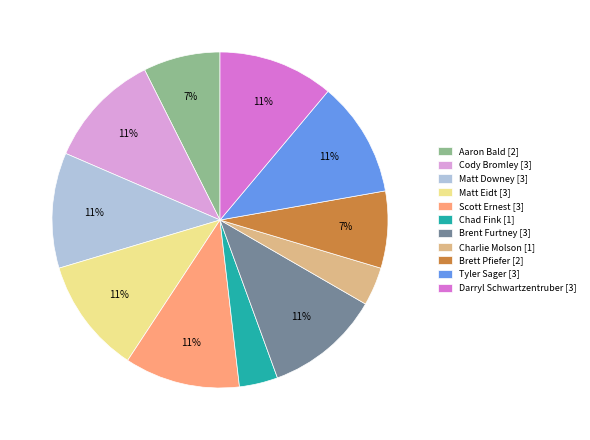

Approximately how many times larger is the value at Matt Downey [3] compared to Matt Eidt [3]?

1.0